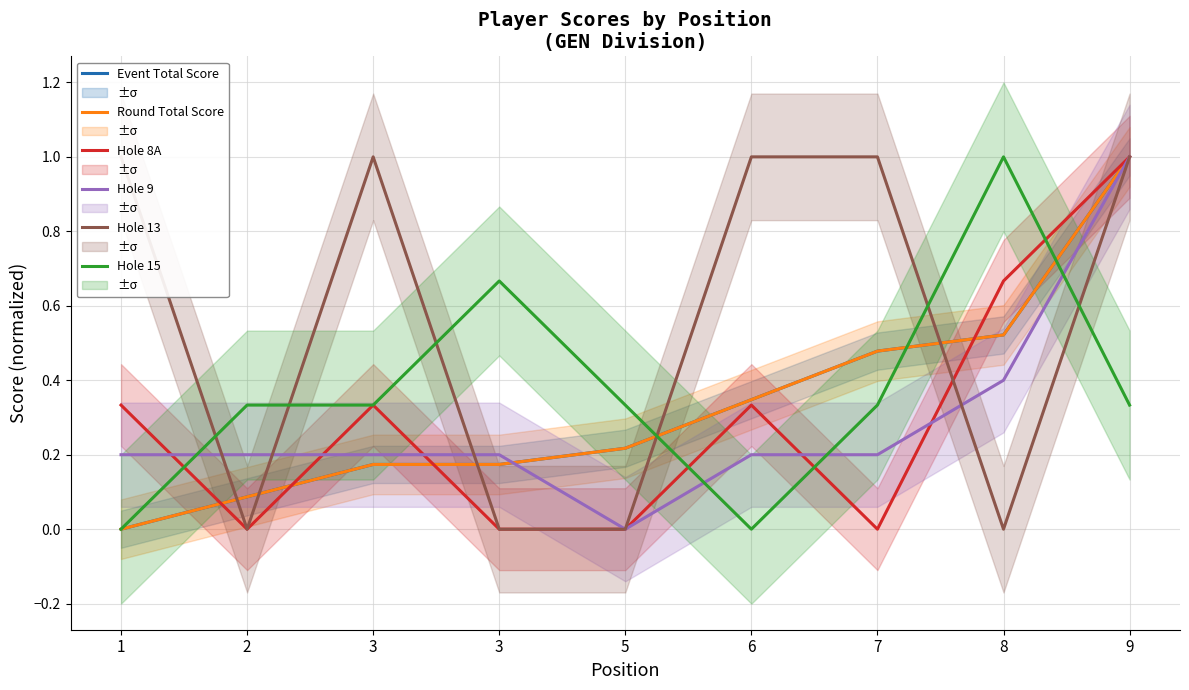

How many positive values does the Hole 15 series have?

7